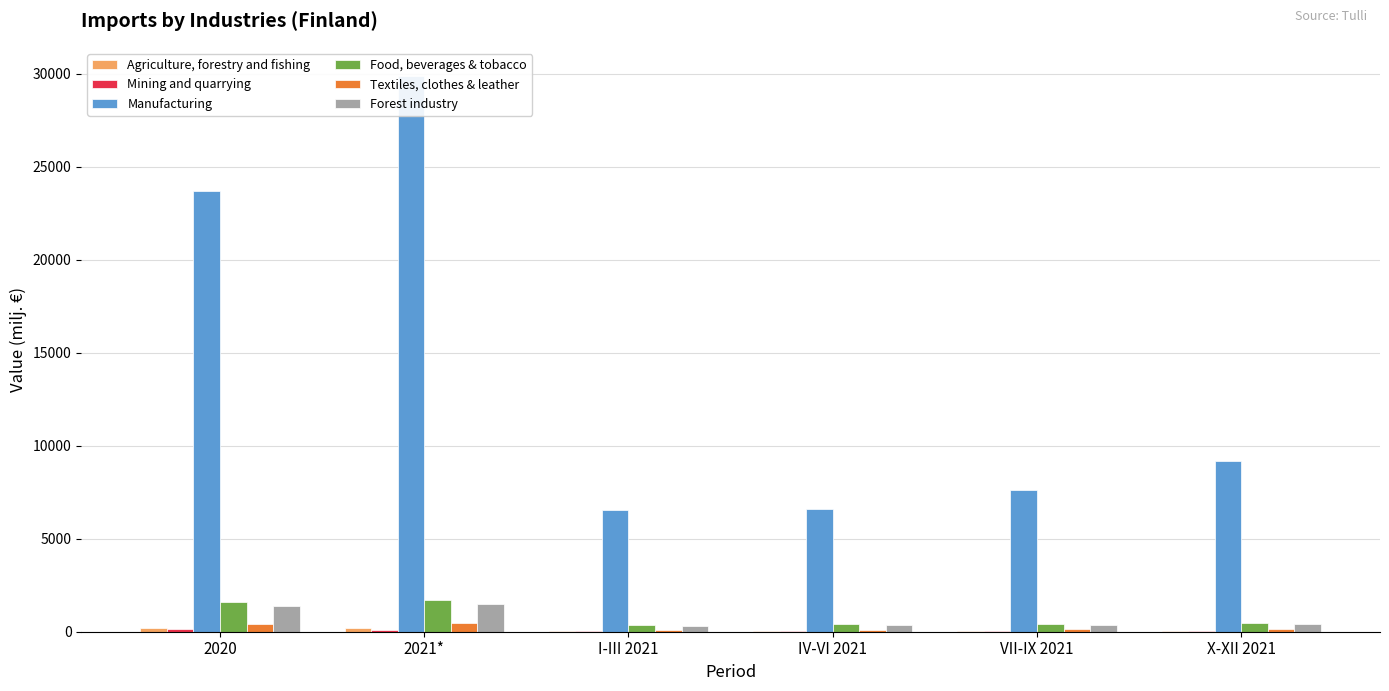

How many groups of bars are there?

6